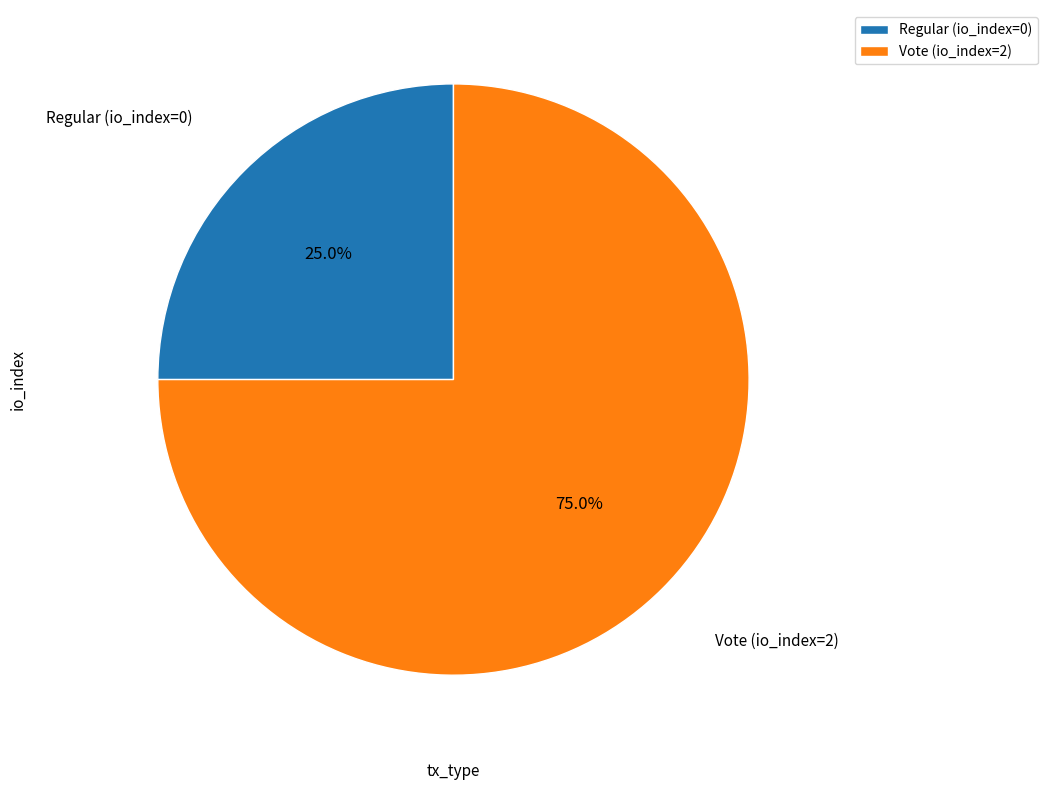

To the nearest percent, what is the difference between the Vote (io_index=2) and Regular (io_index=0) slice percentages?

50%